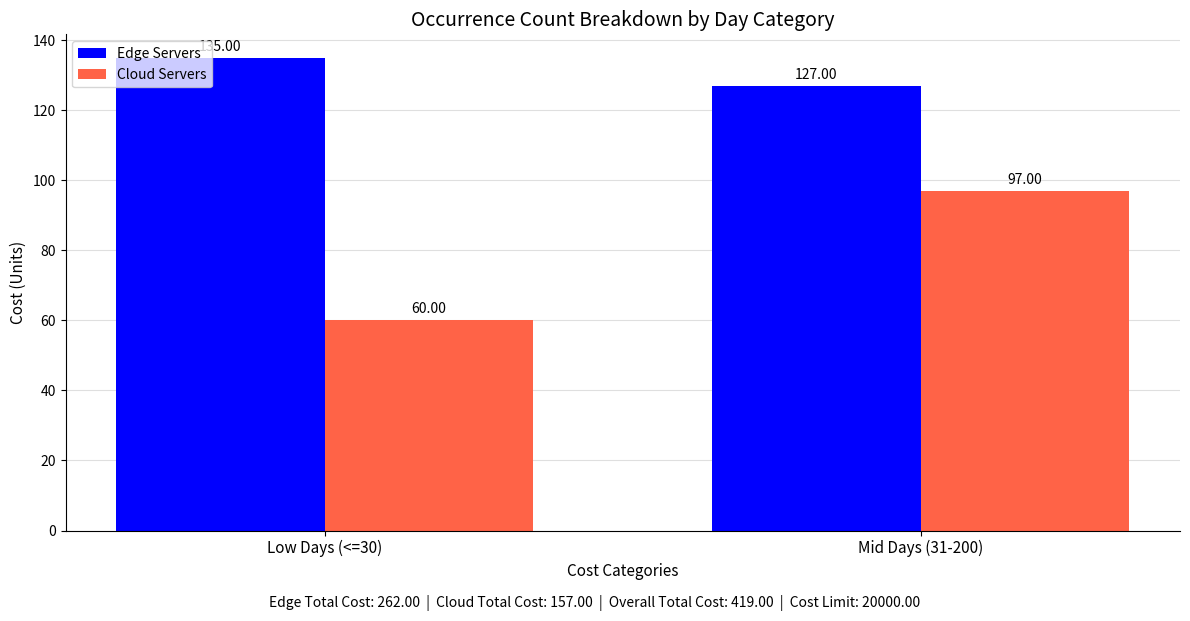

List the series in order of their overall mean, highest first.

Edge Servers, Cloud Servers